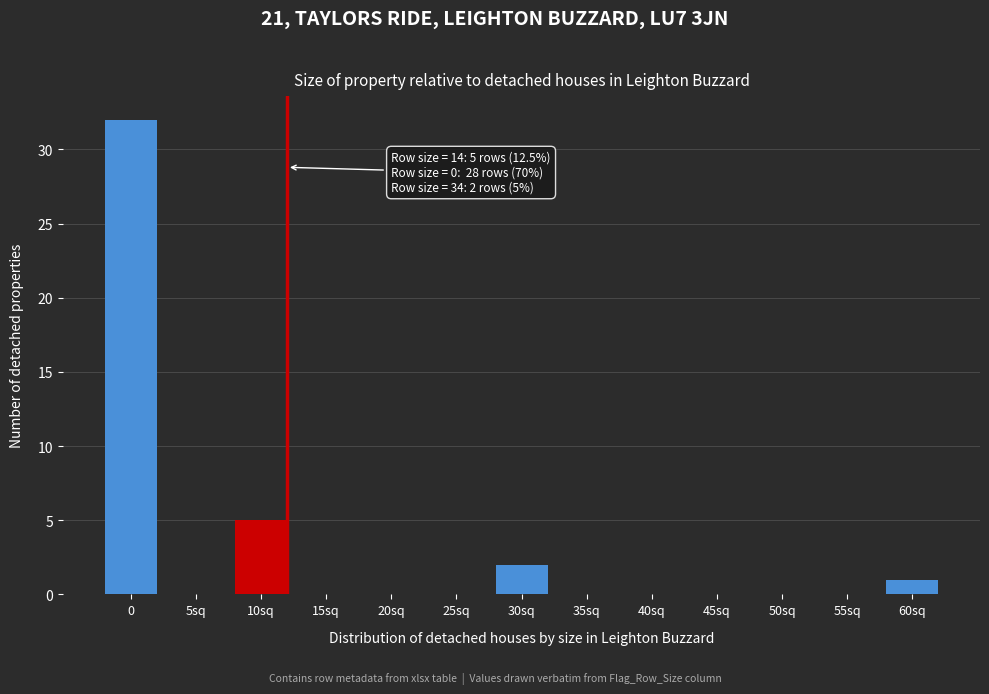

Reading left to right, transcribe all the data shown in this chart.

0=32	5sq=0	10sq=5	15sq=0	20sq=0	25sq=0	30sq=2	35sq=0	40sq=0	45sq=0	50sq=0	55sq=0	60sq=1